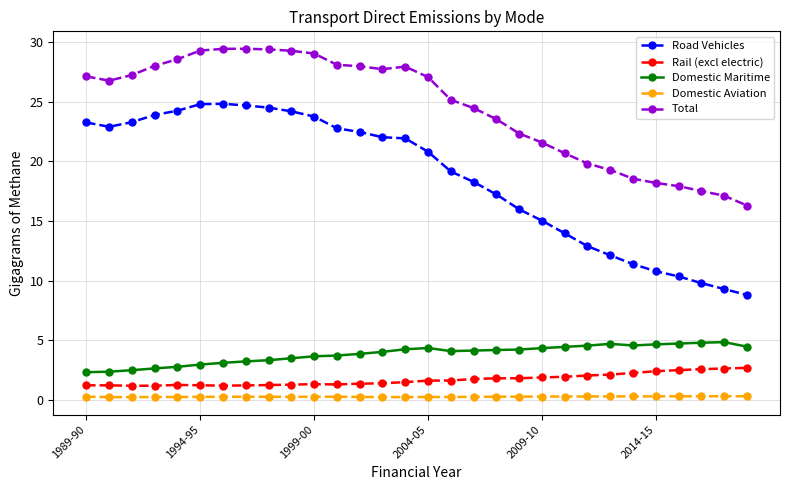

Which series has the largest total across all categories?

Total